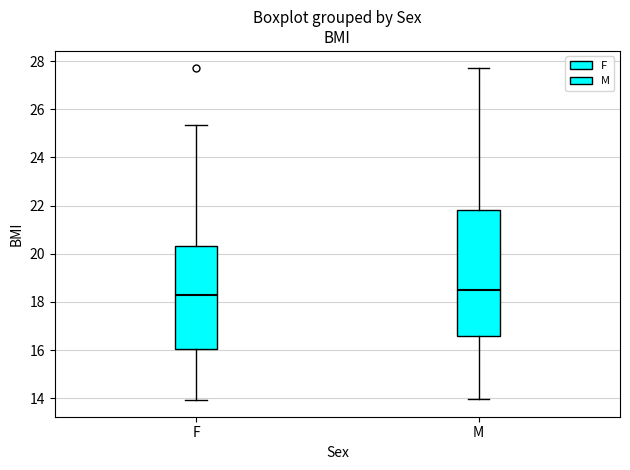

Reading left to right, read every box against the y-axis: the position of its median line, the range the box covers, and the ends of its whiskers. The values are not printed on the chart, so give them approximately, as read against the axis.

F: median 18.2, box 16.0 to 20.4, whiskers 14.0 to 25.4
M: median 18.4, box 16.6 to 21.8, whiskers 14.0 to 27.8